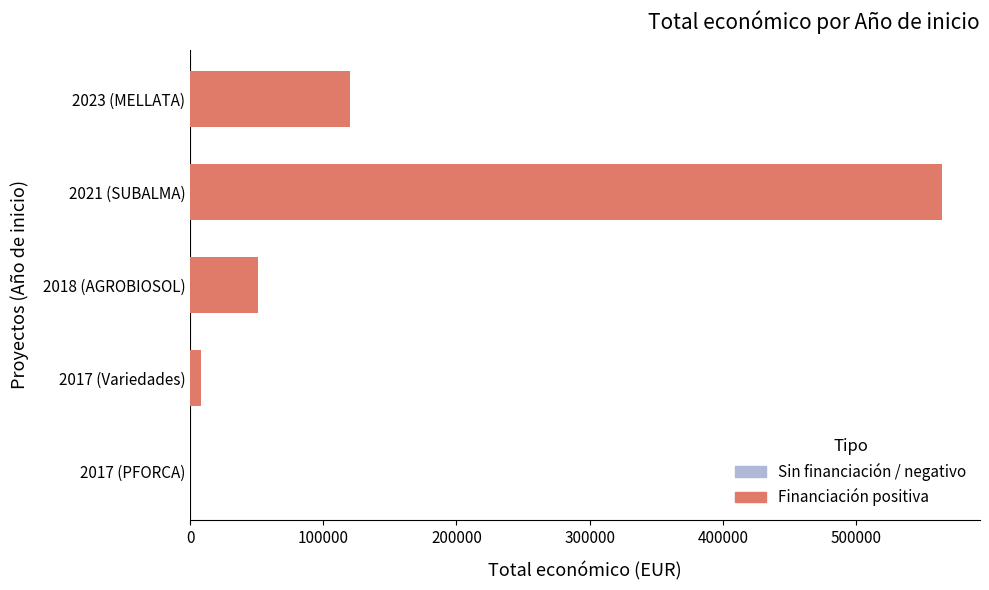

What is the sum of all values?

743687